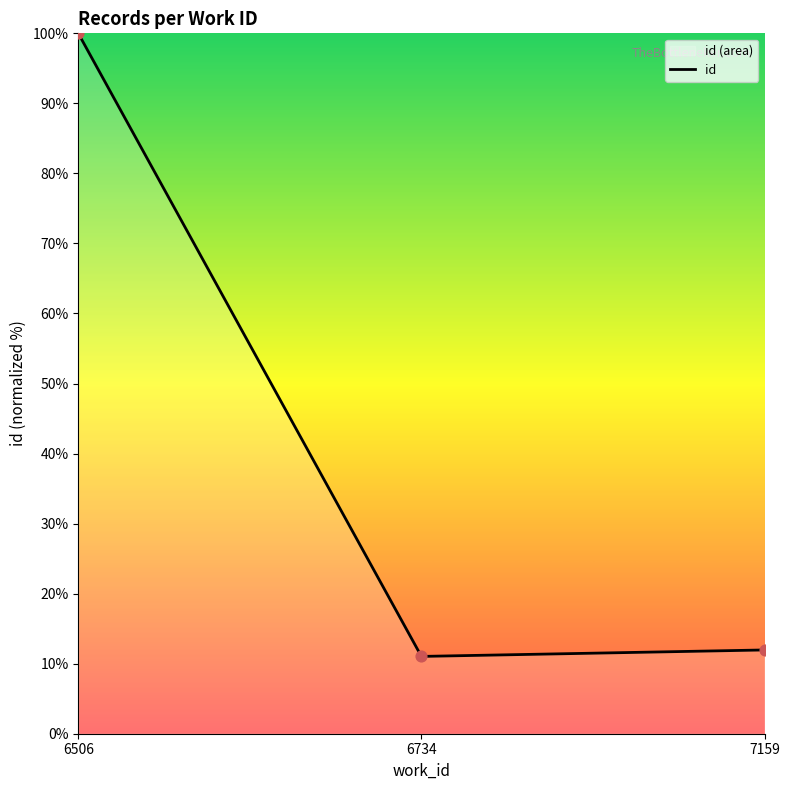

Between 7159 and 6734, which is larger?

7159